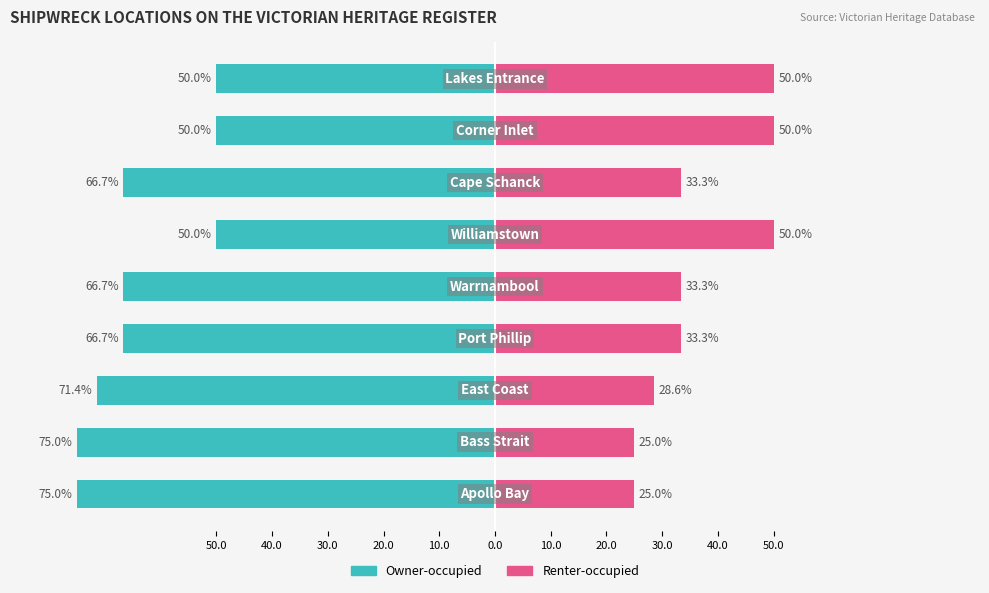

The value of Owner-occupied at 10.0 is -95.1. True or false?

False